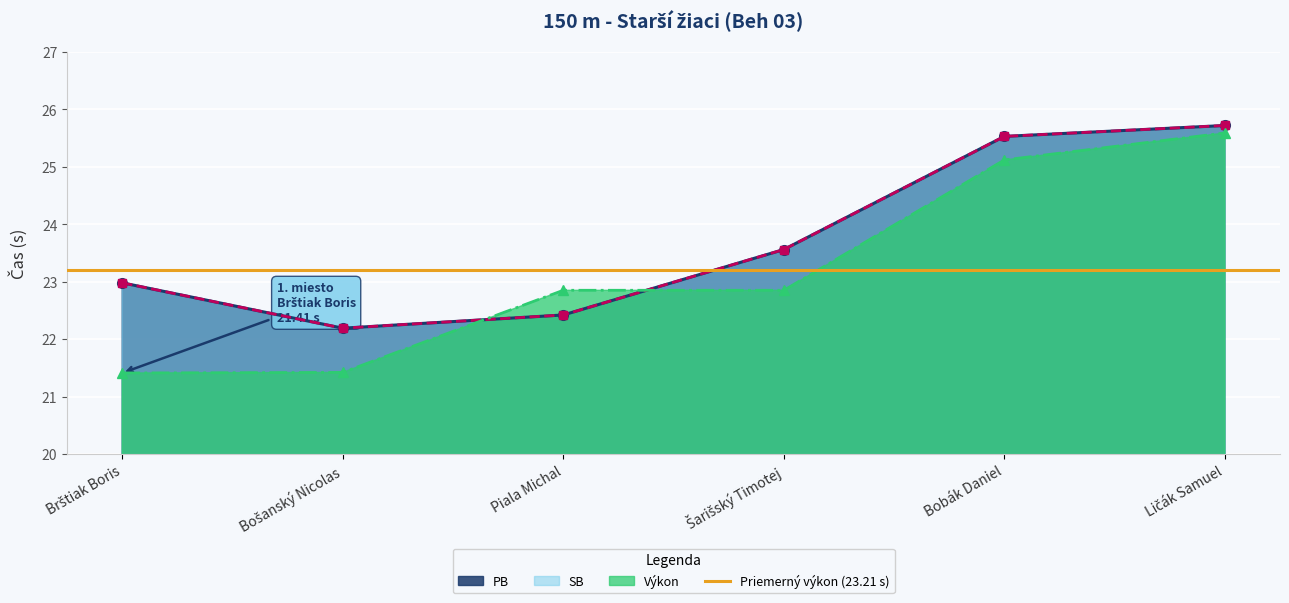

What is the difference between the maximum and minimum values in the PB series?

3.5